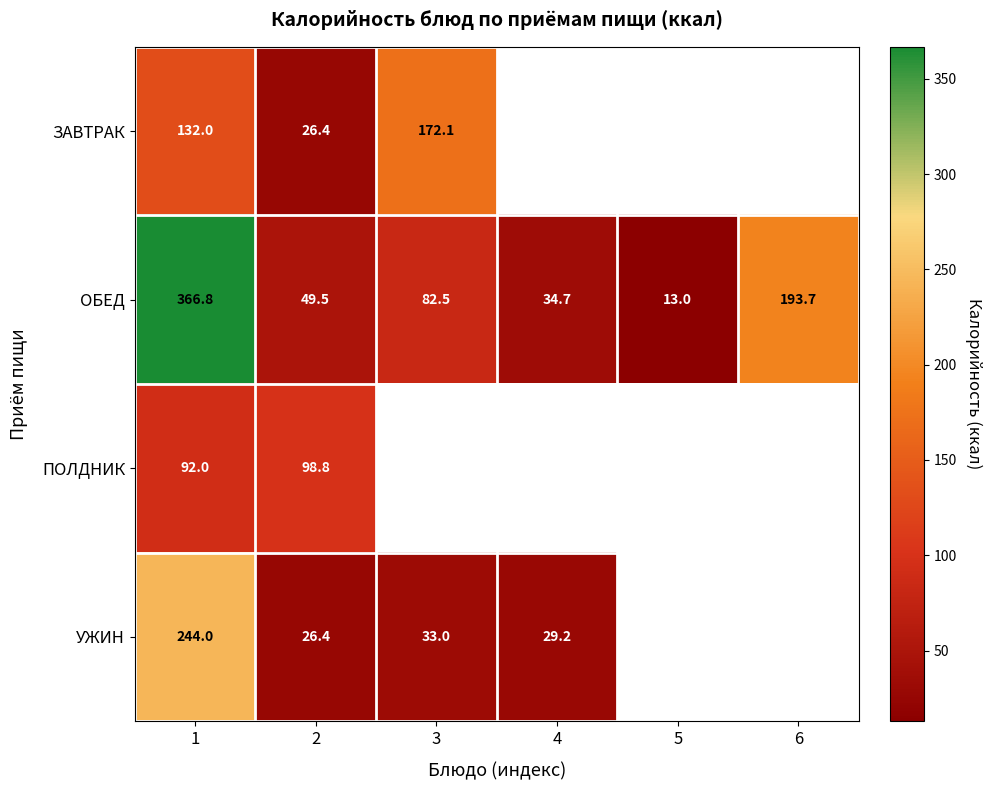

Is it true that УЖИН equals 51.1 at 3?

False